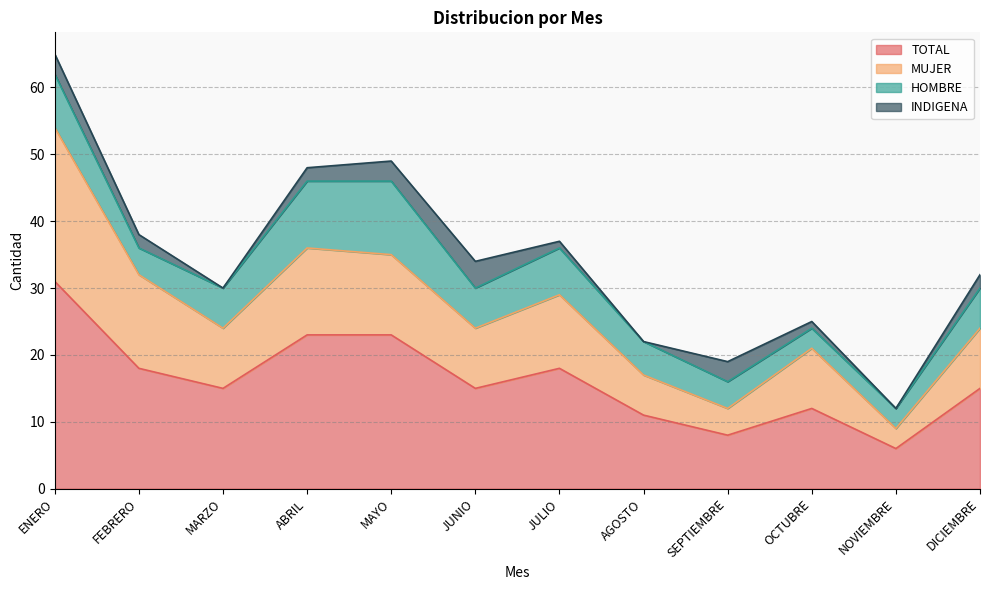

True or false: TOTAL and MUJER intersect in this chart.

False